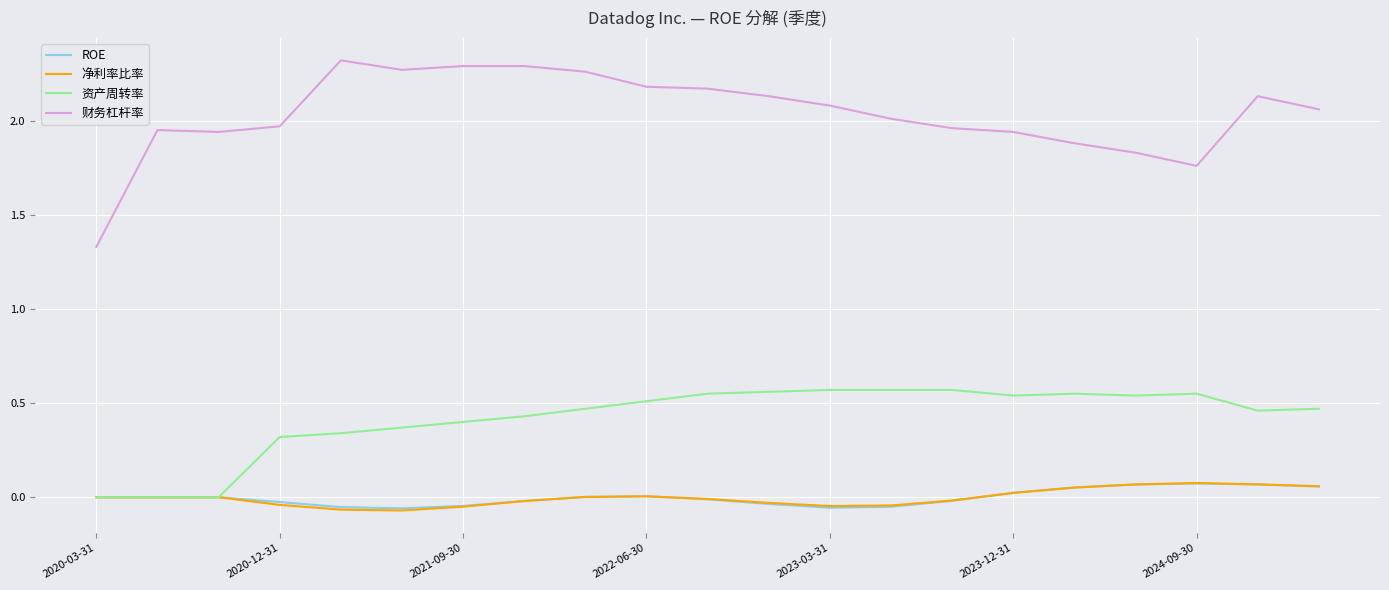

True or false: ROE and 财务杠杆率 intersect in this chart.

False